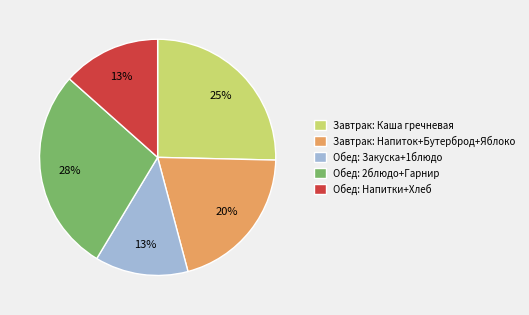

True or false: Завтрак: Напиток+Бутерброд+Яблоко accounts for 31% of the total.

False